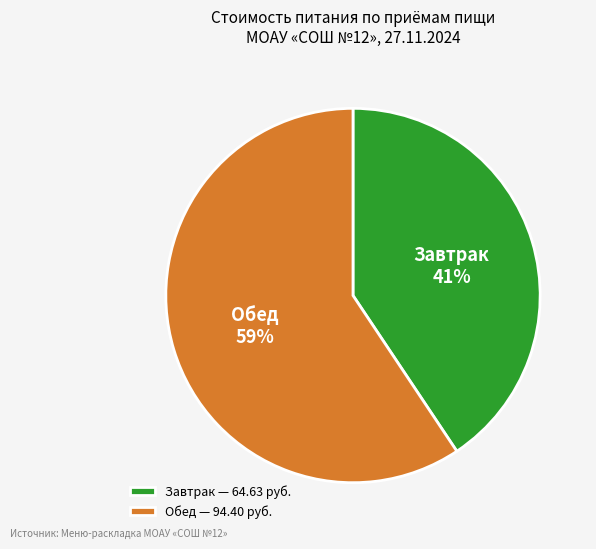

The Обед slice represents 59% of the pie. True or false?

True